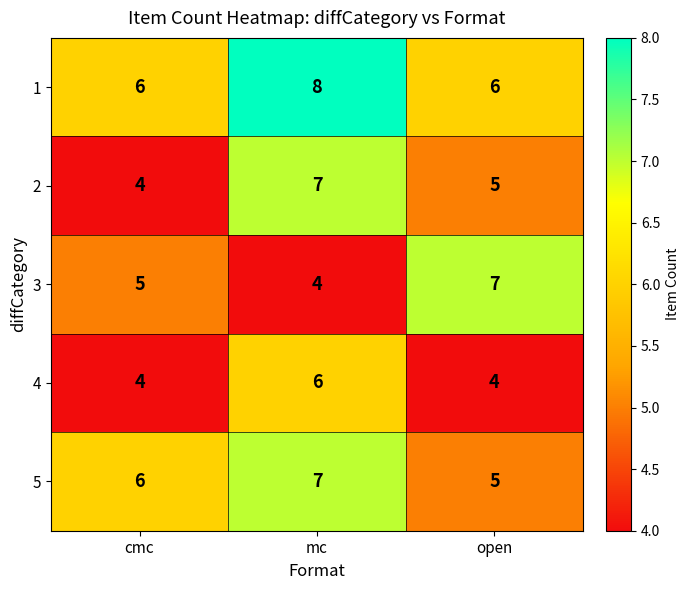

What is the sum of all 1 values?

20